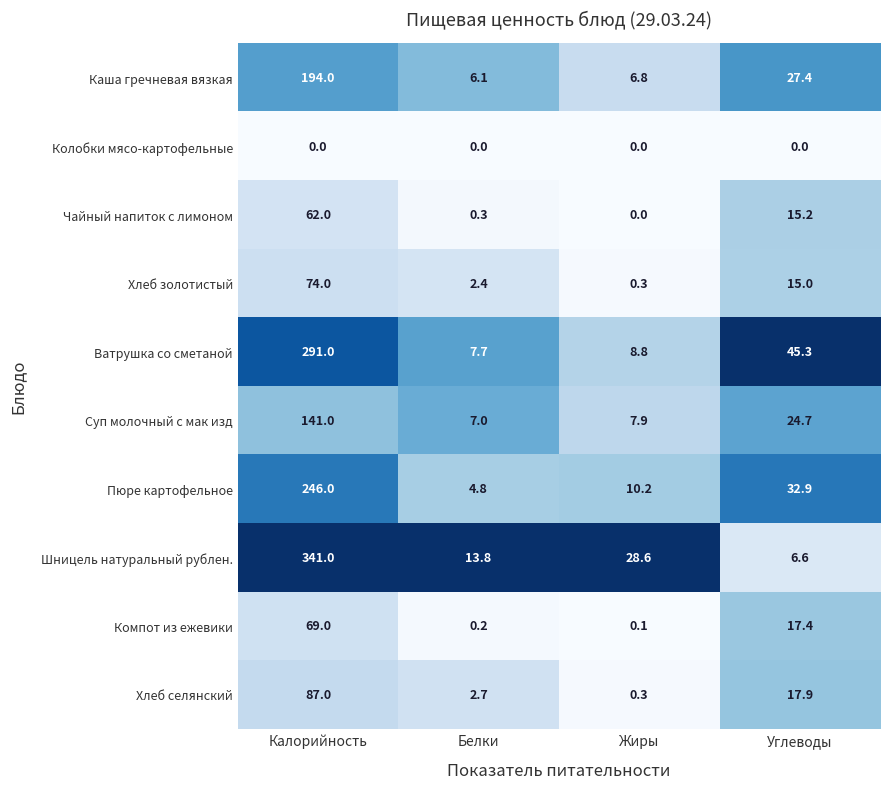

Which series has the largest total across all categories?

Шницель натуральный рублен.